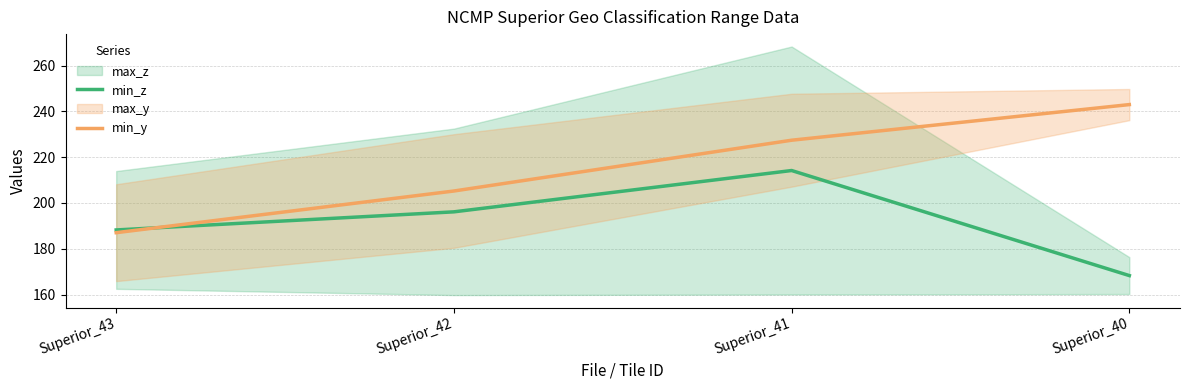

After their last crossing, which series has the higher values: min_z or min_y?

min_y